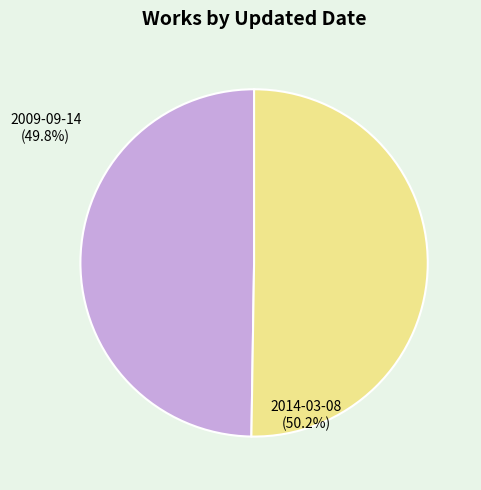

True or false: 2014-03-08 accounts for 50% of the total.

True